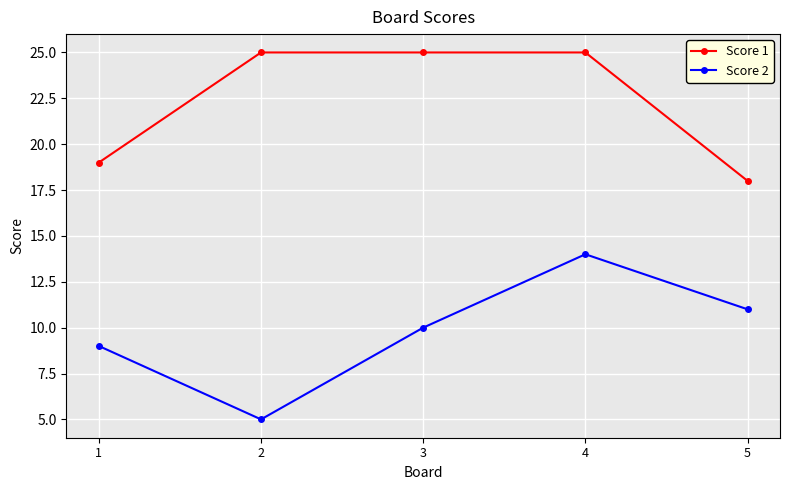

Count the number of data series in this chart.

2